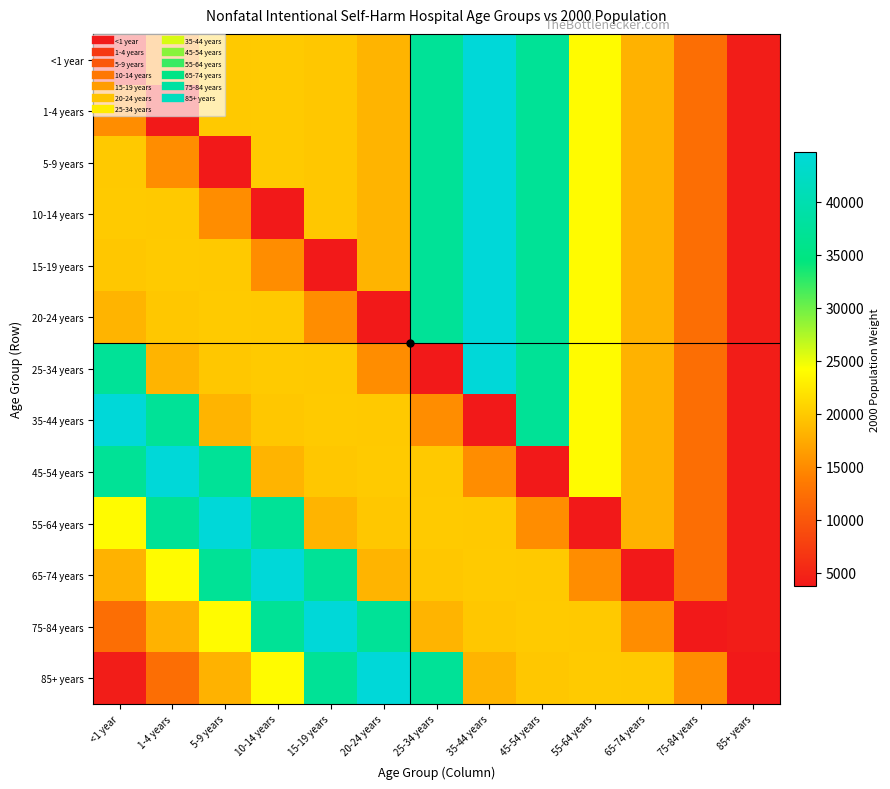

What is the minimum value shown in the chart?

3795